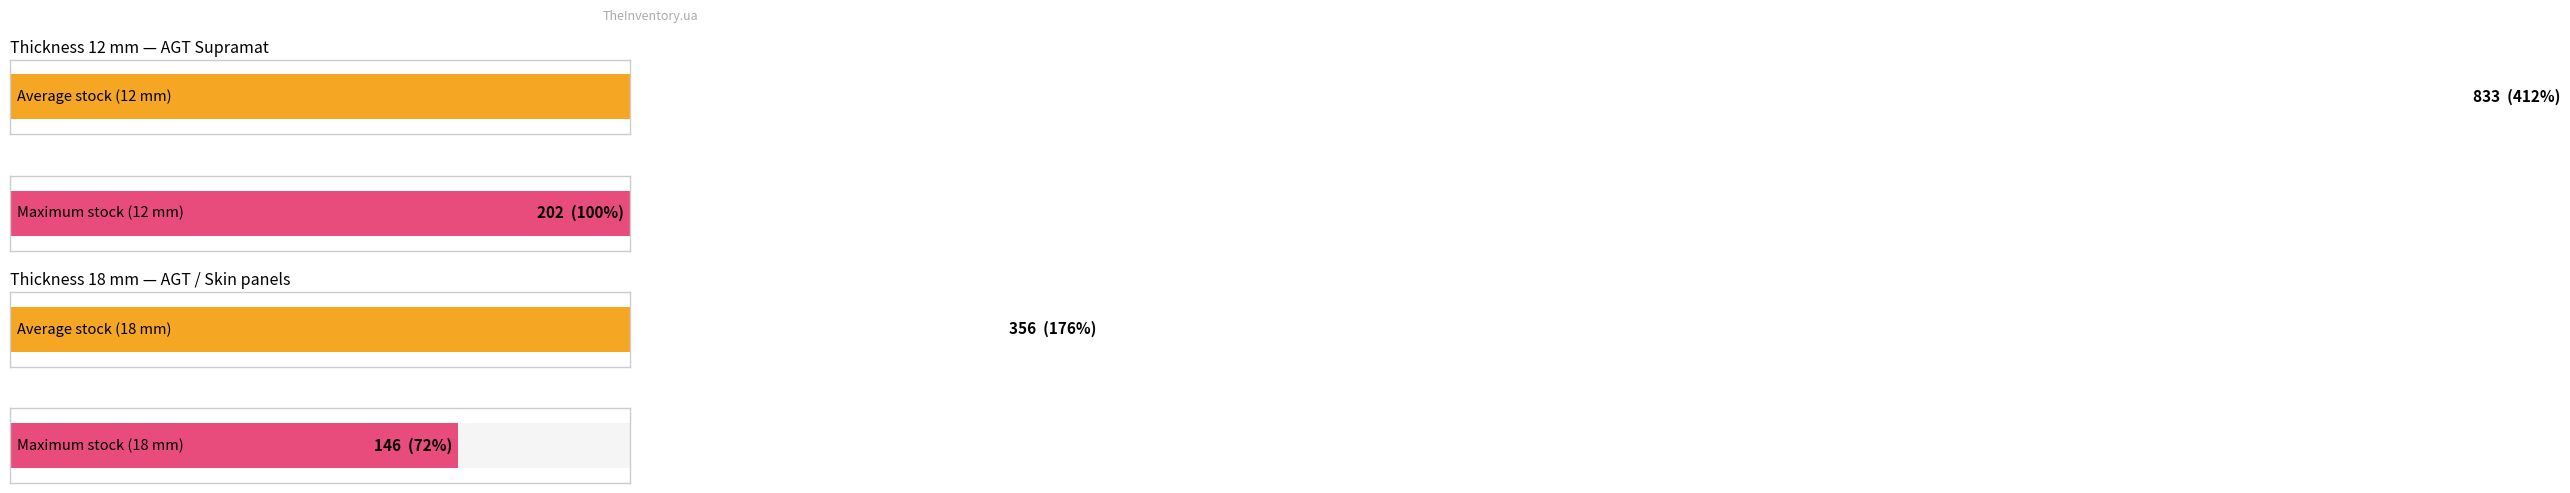

What are all the series names shown in the legend?

Avg Stock, Max Stock